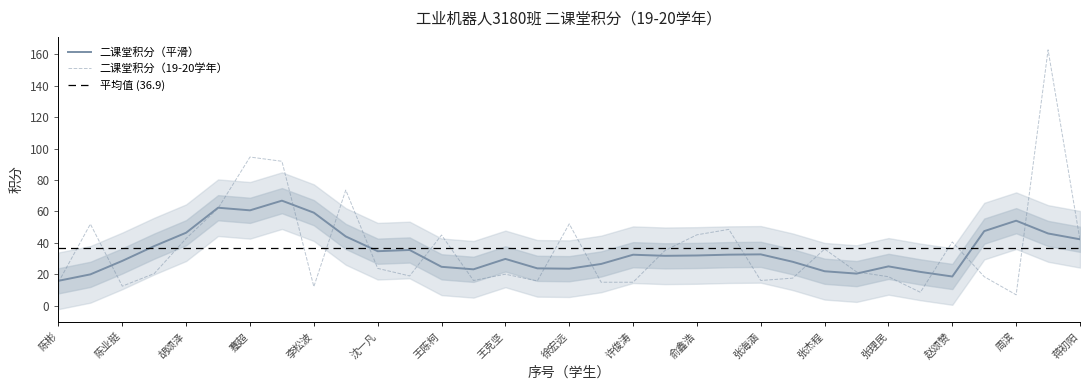

At which category does the chart reach its minimum across all series?

周滨